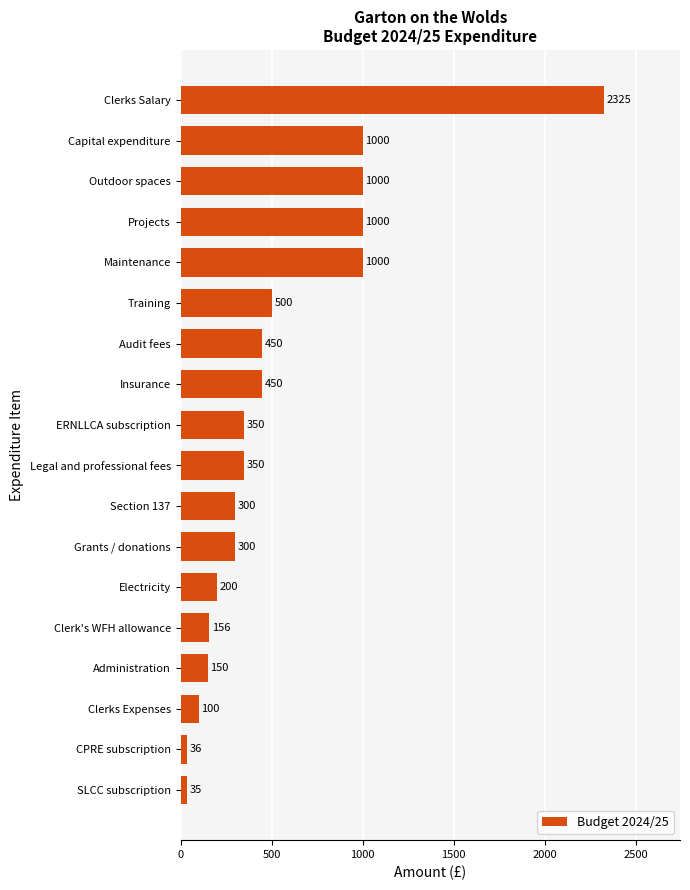

What is the smallest value displayed?

35